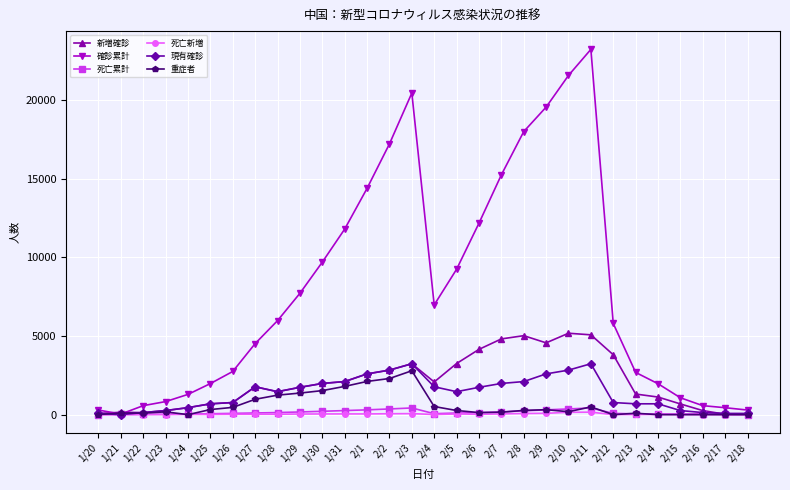

Which series has the largest total across all categories?

確診累計